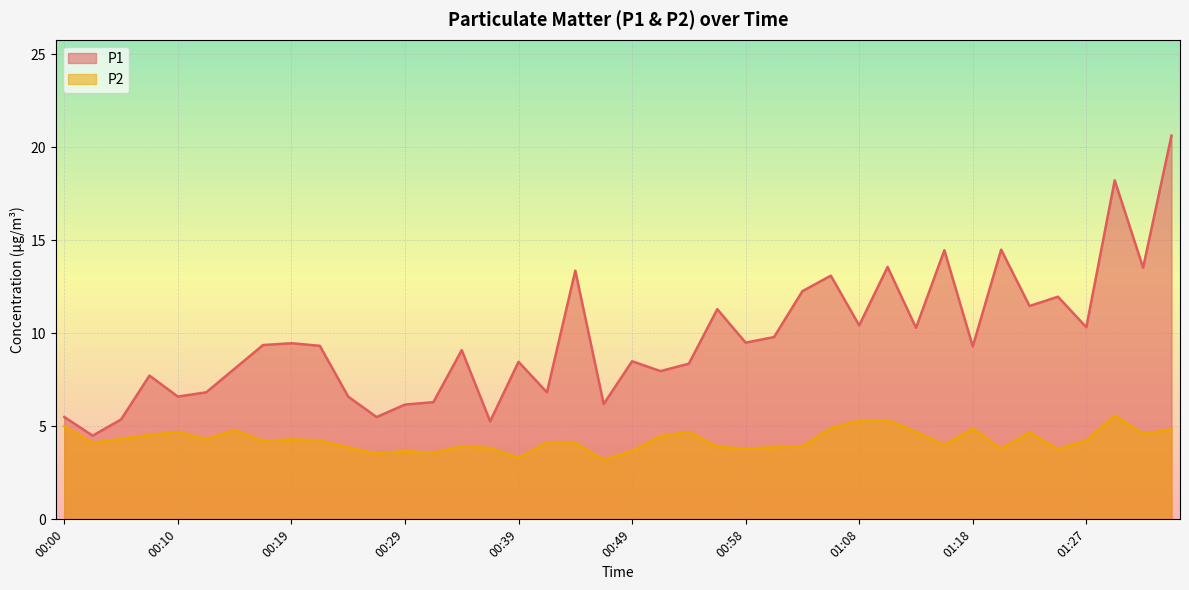

How many interior local valleys does the P1 series have?

14